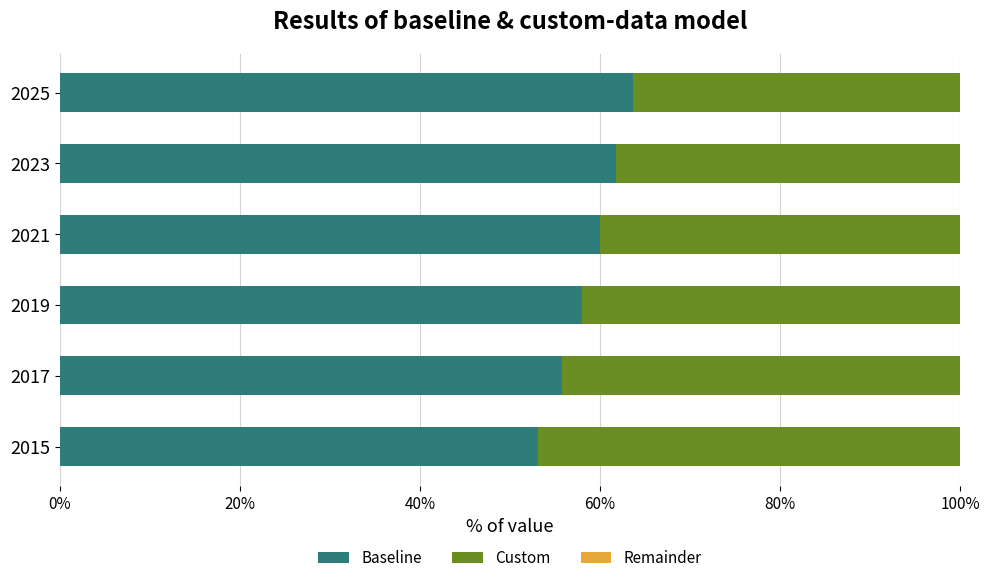

What is the sum of all Baseline values?

3.5